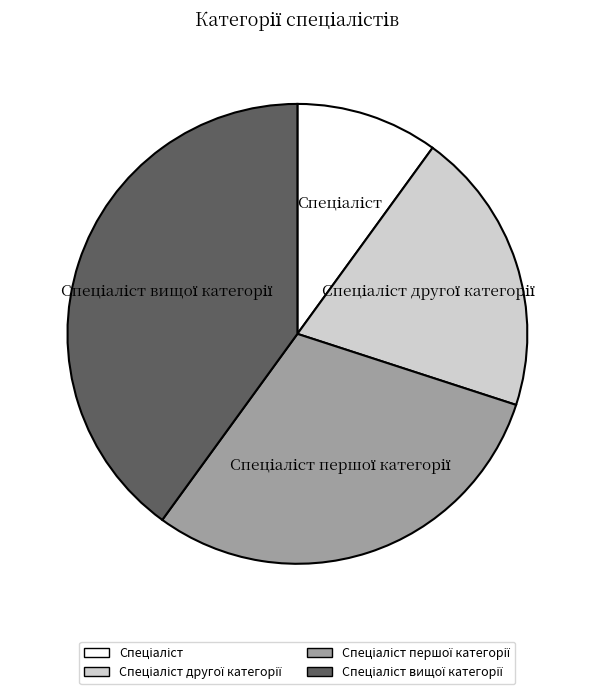

Does any single category account for the majority?

No